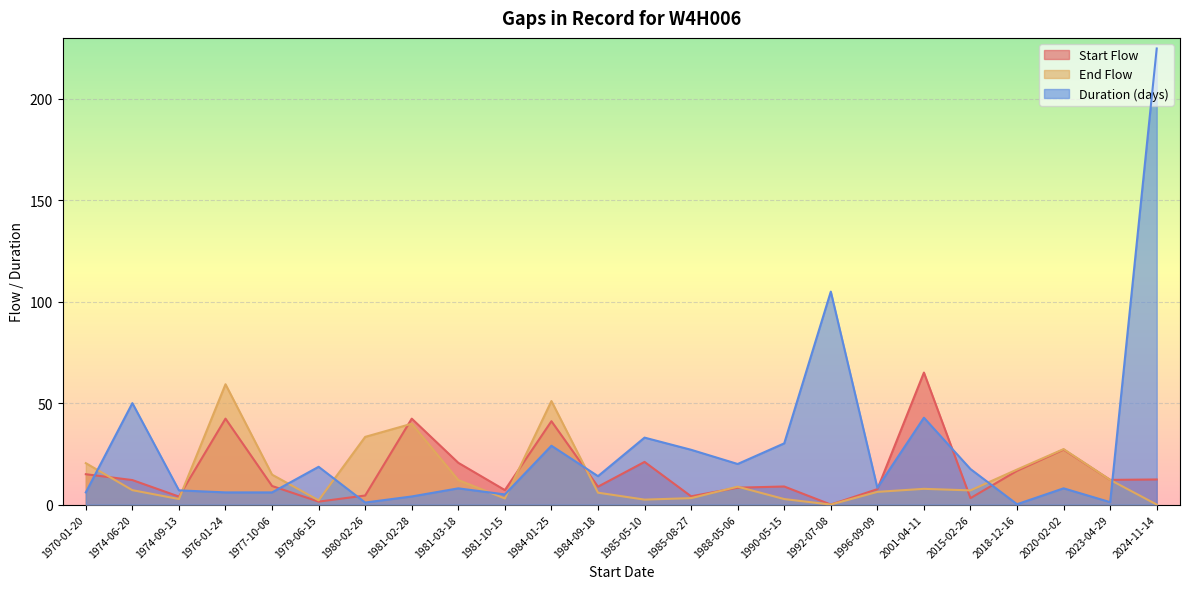

What are all the series names shown in the legend?

Start Flow, End Flow, Duration (days)